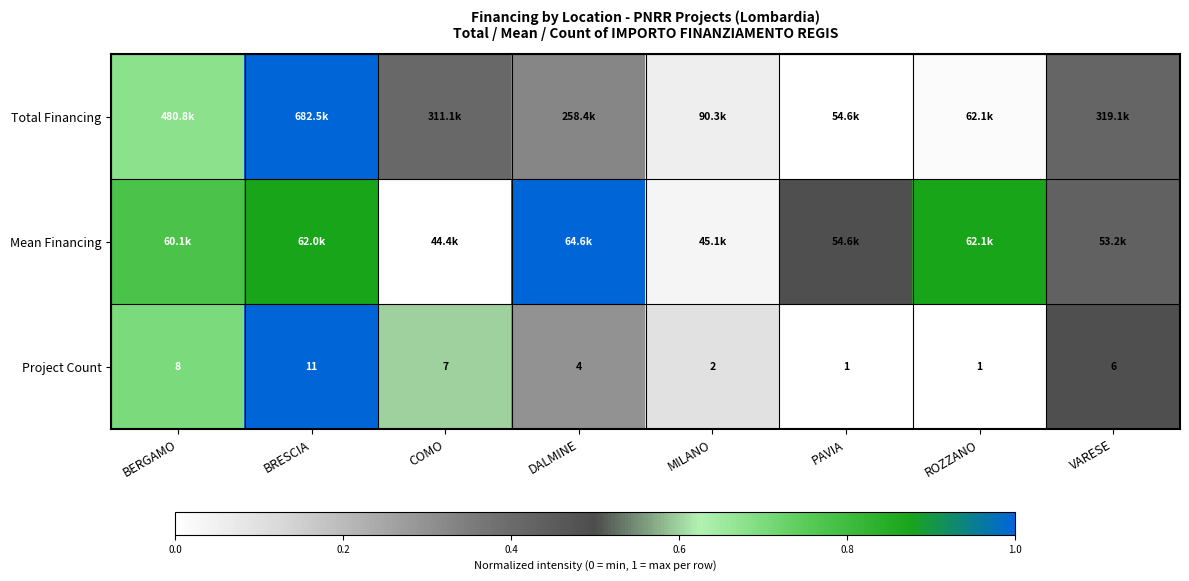

At which label is Project Count closest to 6?

VARESE